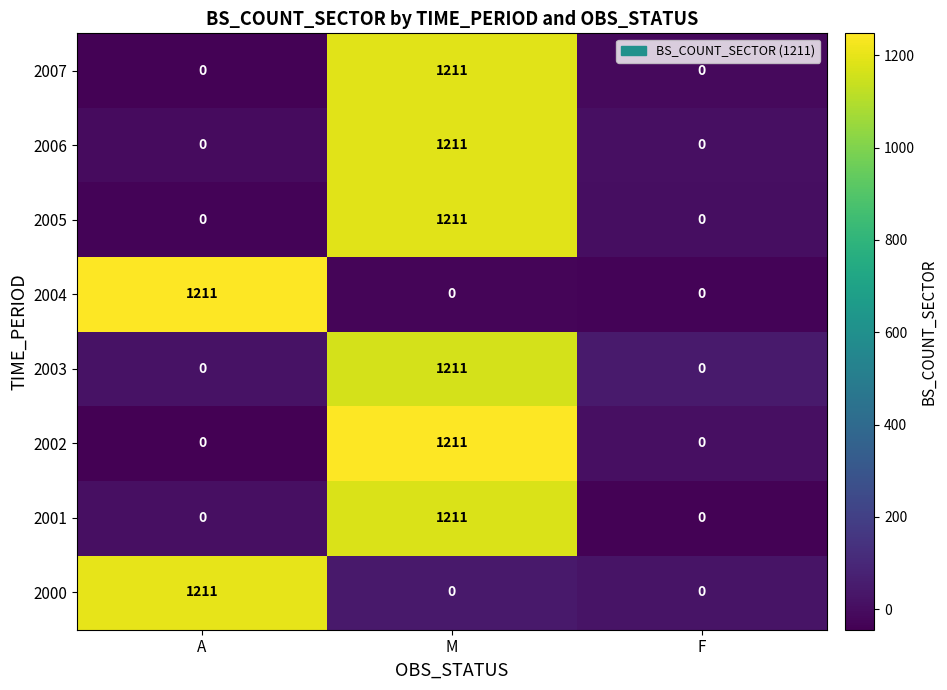

At which label does 2006 reach its peak?

M